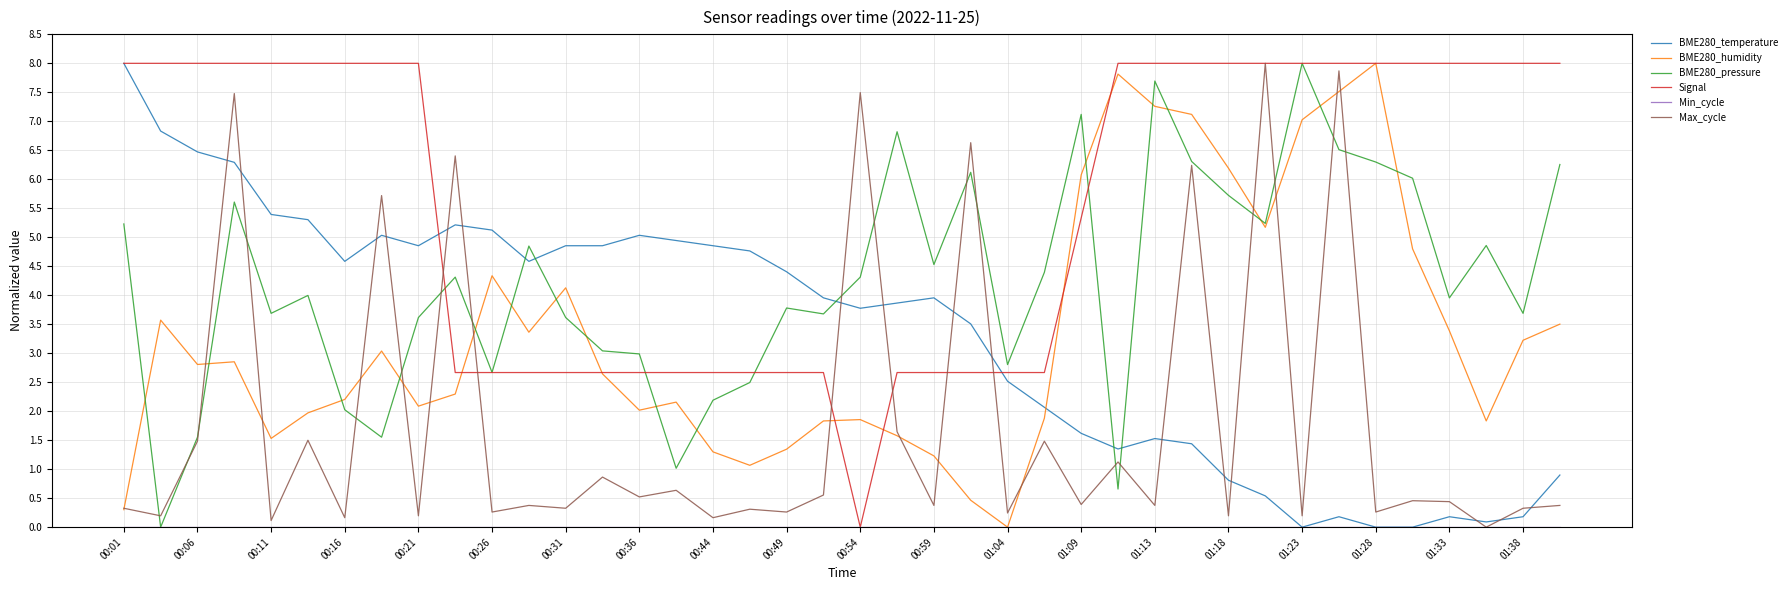

True or false: BME280_temperature and BME280_pressure intersect in this chart.

True